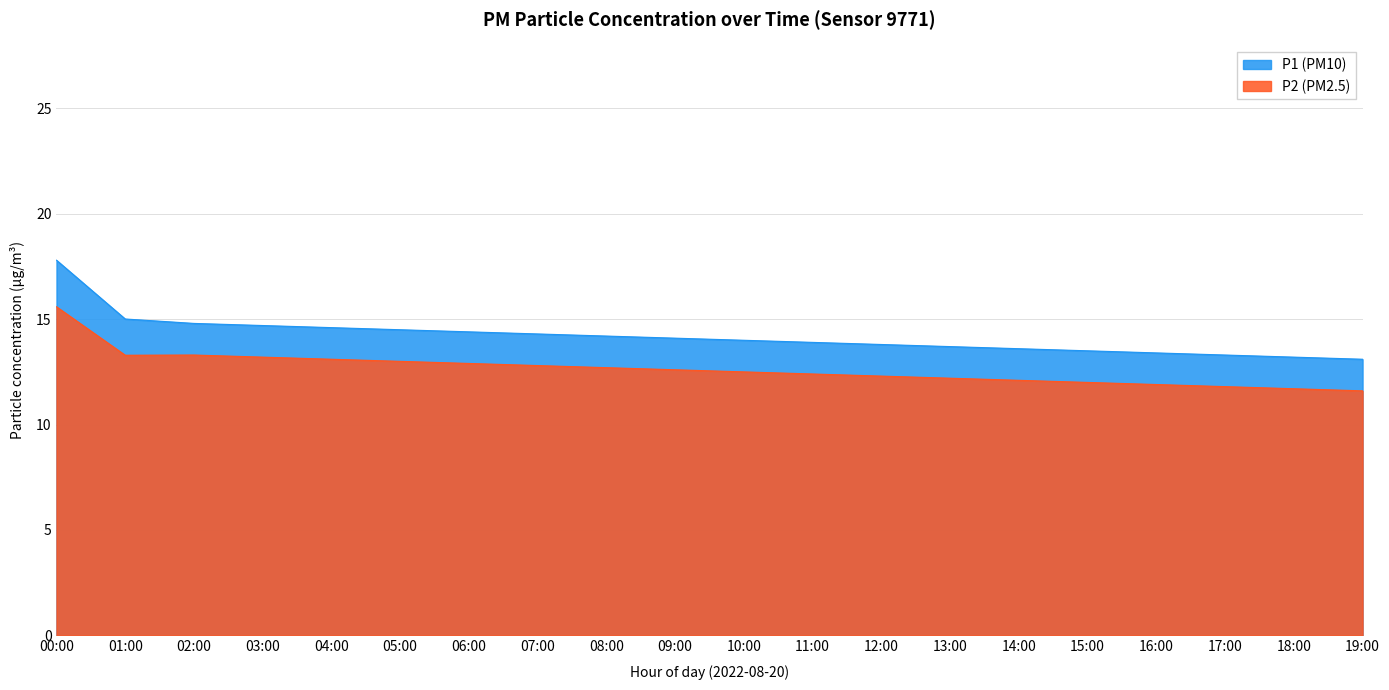

At which category is the sum across all series the highest?

00:00